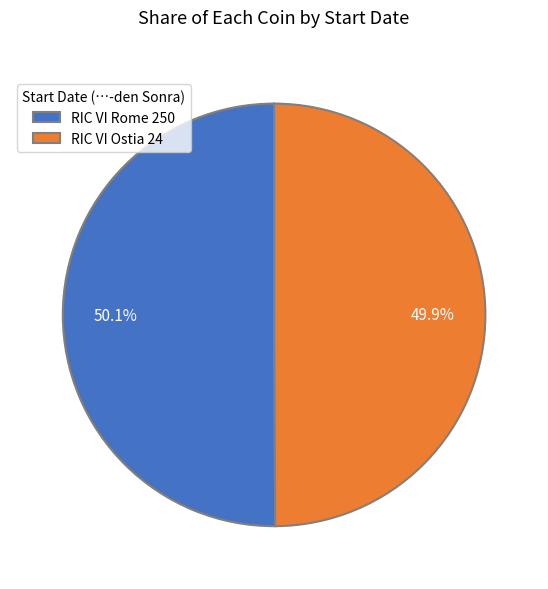

Is it true that RIC VI Rome 250 is 50% of the pie?

True